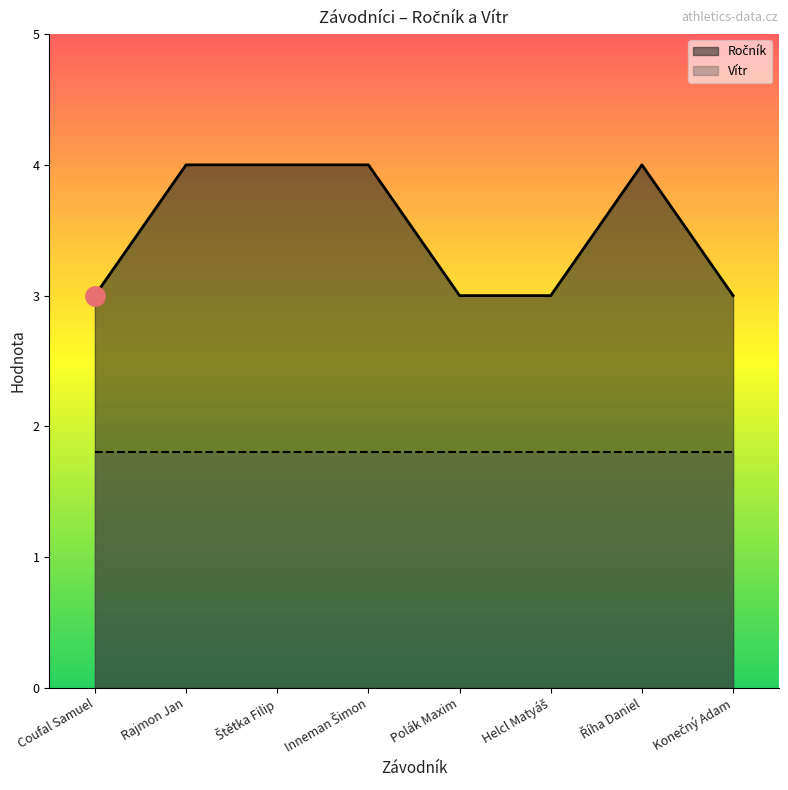

Rank the categories by value from lowest to highest.

Coufal Samuel, Polák Maxim, Helcl Matyáš, Konečný Adam, Rajmon Jan, Štětka Filip, Inneman Šimon, Říha Daniel